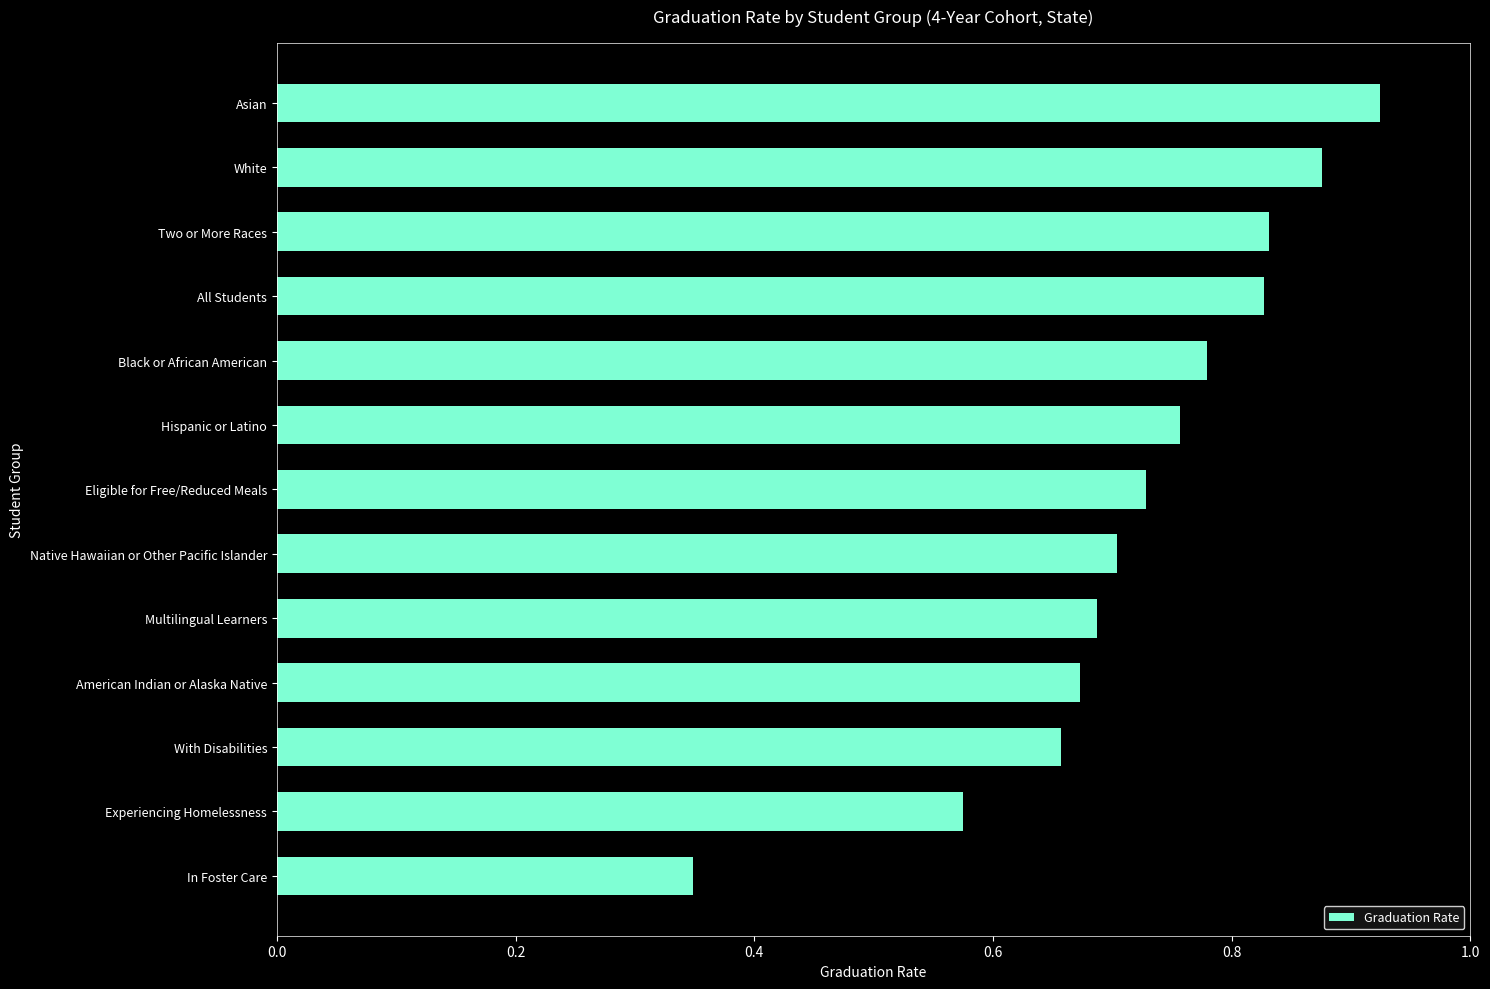

The chart shows a value of 0.7 at Native Hawaiian or Other Pacific Islander. True or false?

True